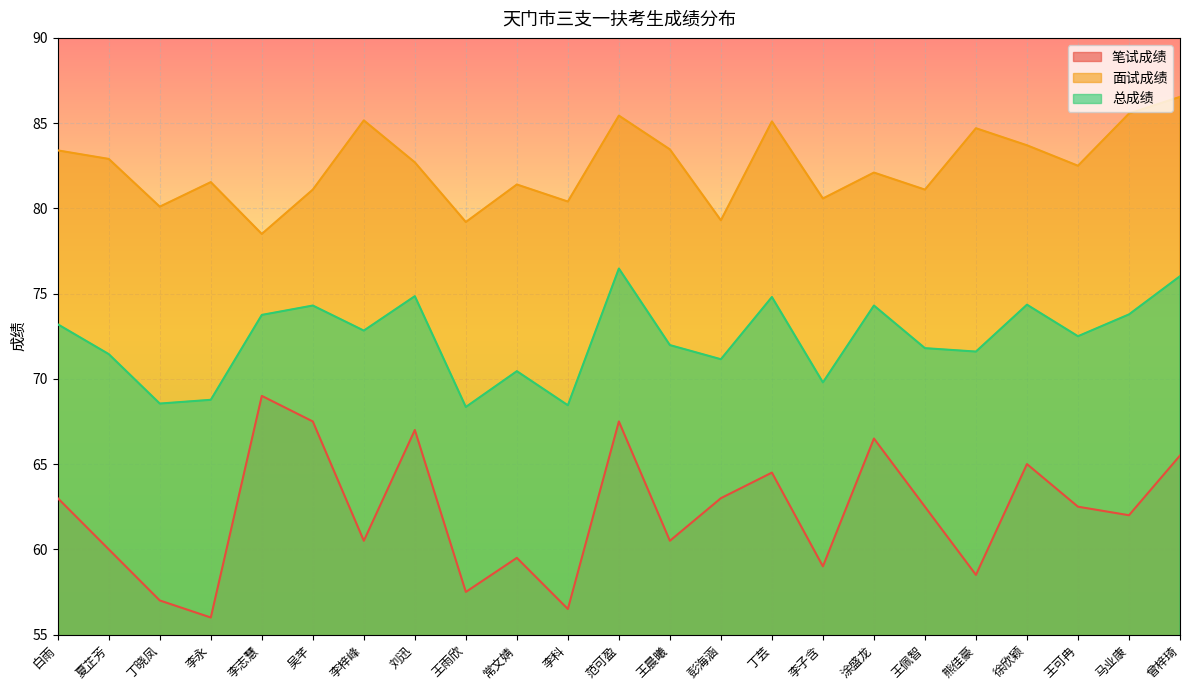

How many data points in 总成绩 are less than 72?

11